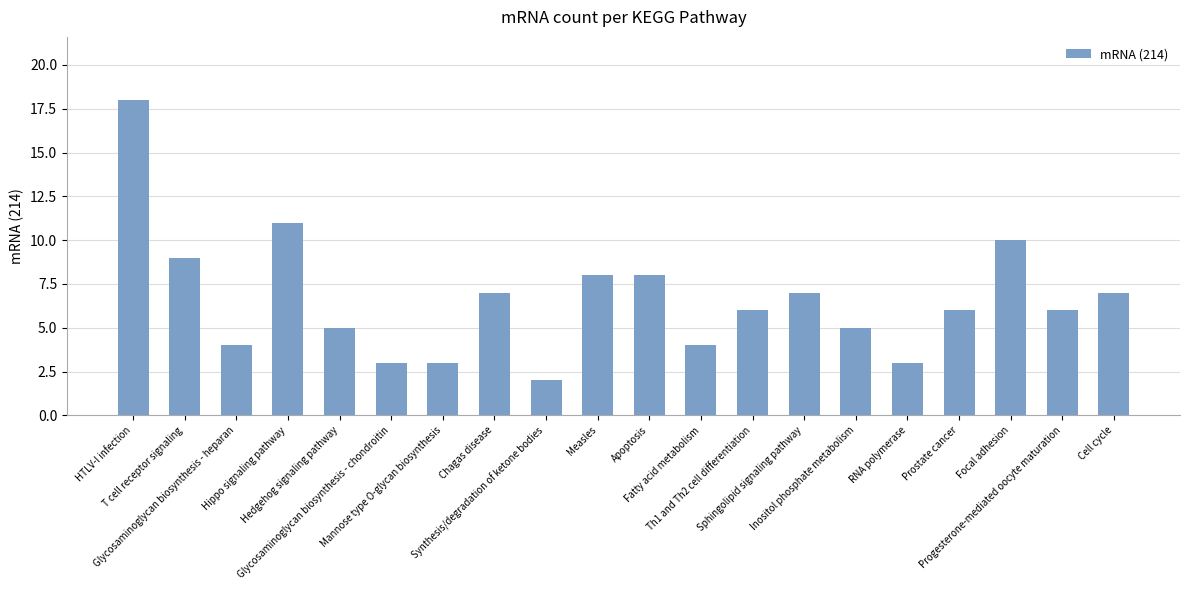

What is the approximate value at HTLV-I infection?

18